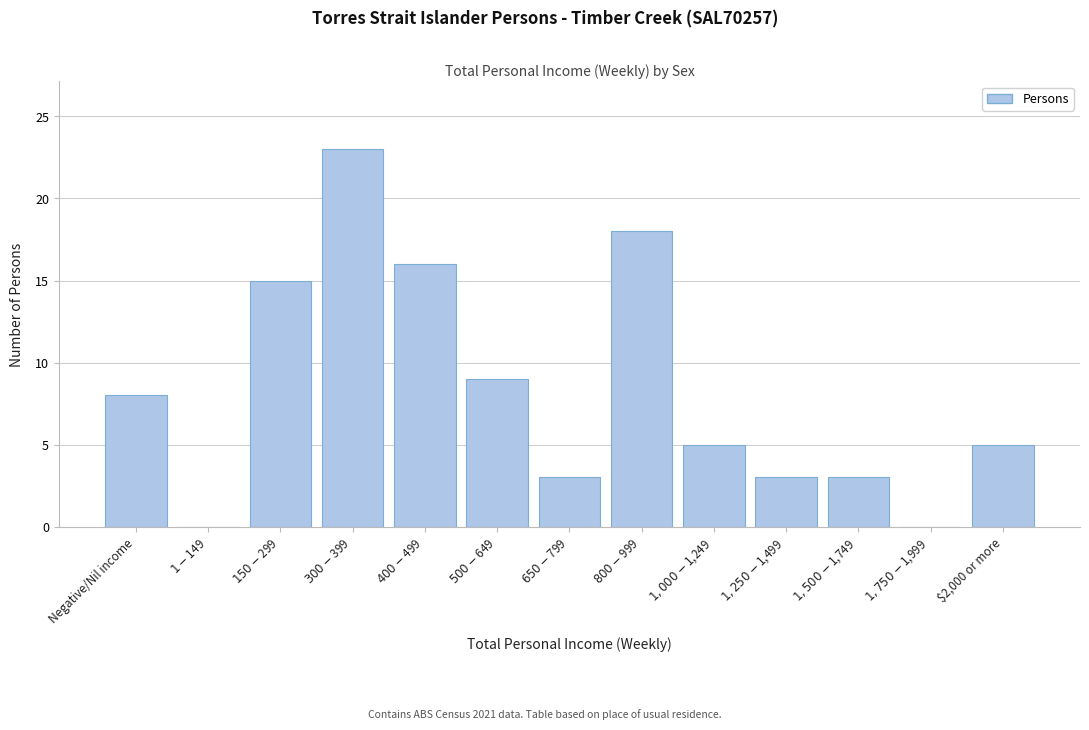

What is the greatest value displayed?

23